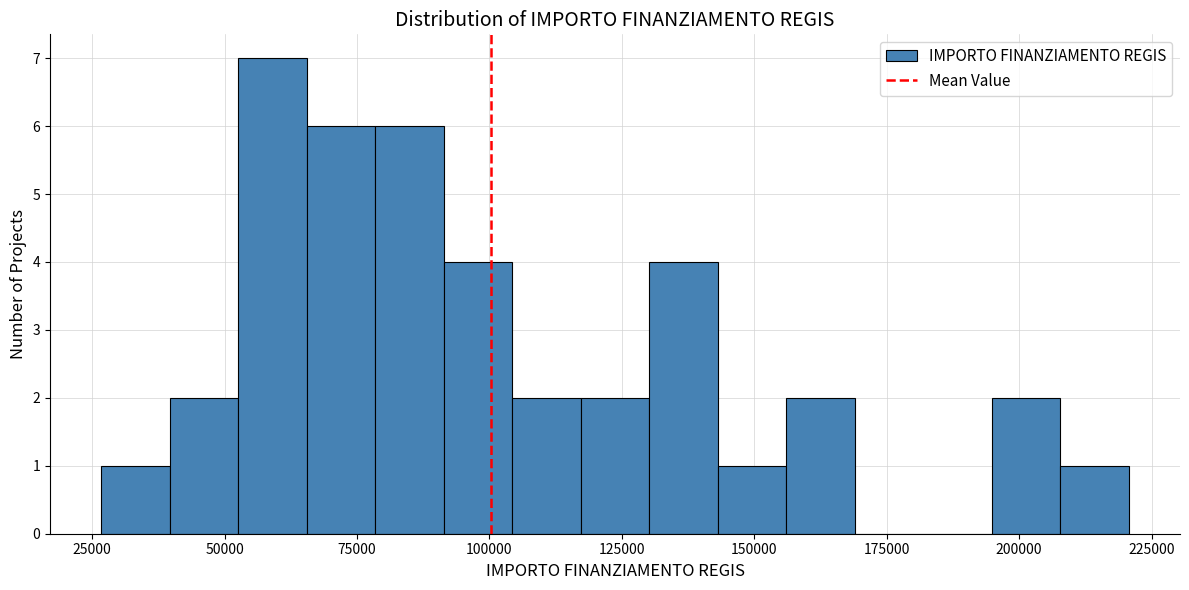

Around what value on the x-axis is the tallest bar? Give the approximate position of its centre, as read against the axis.

60000